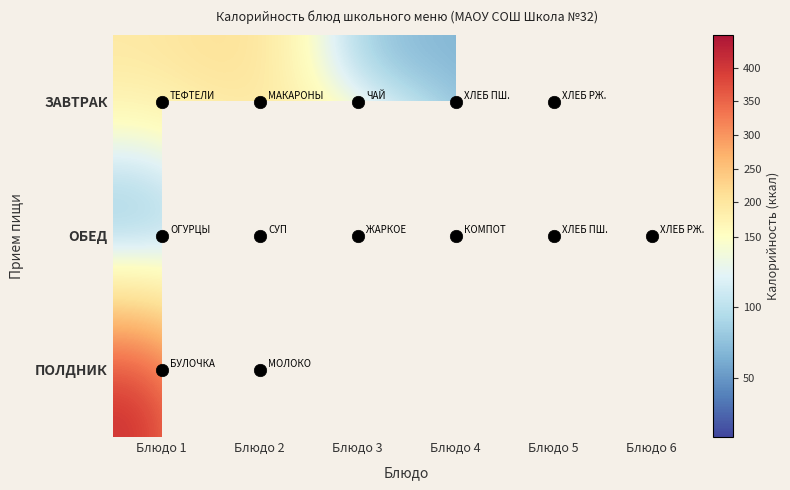

Which label corresponds to the largest value in the chart?

Блюдо 3